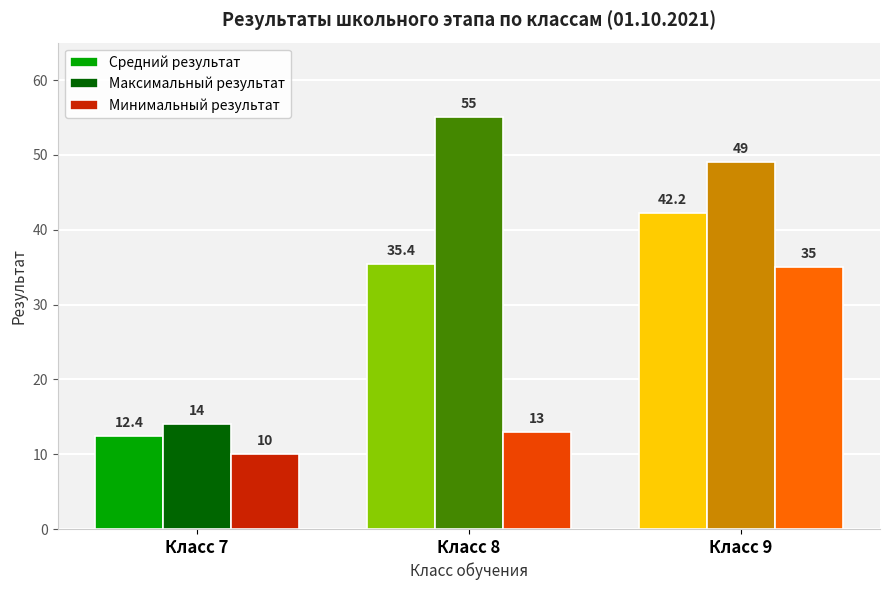

Which category has the highest value in the Максимальный результат series?

Класс 8